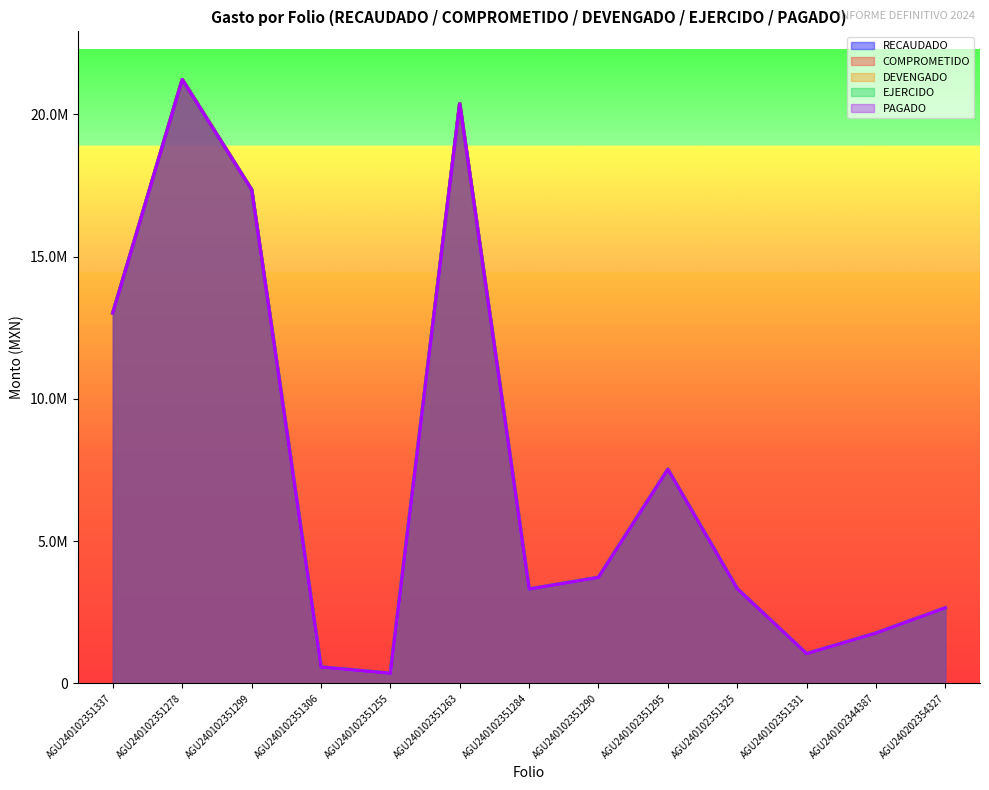

How many lines are shown in the chart?

5